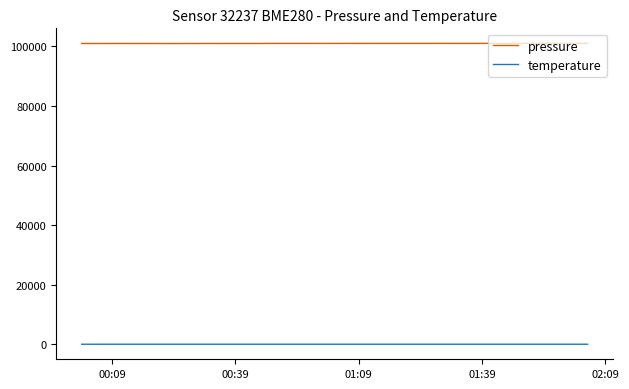

Which series has the widest spread of values?

pressure